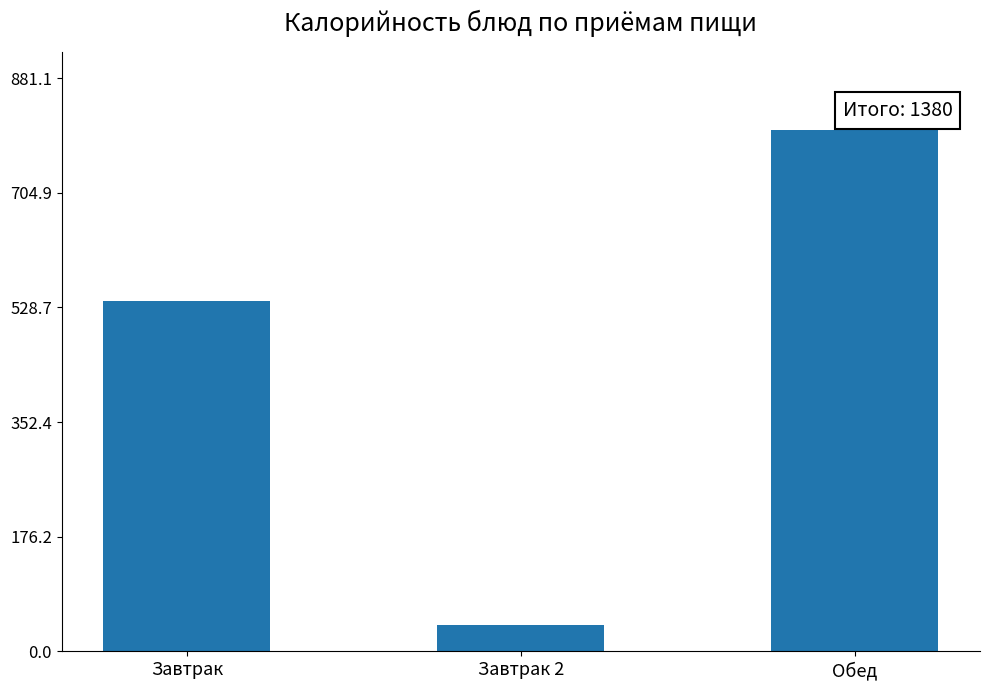

True or false: the data shows 801 at Обед.

True